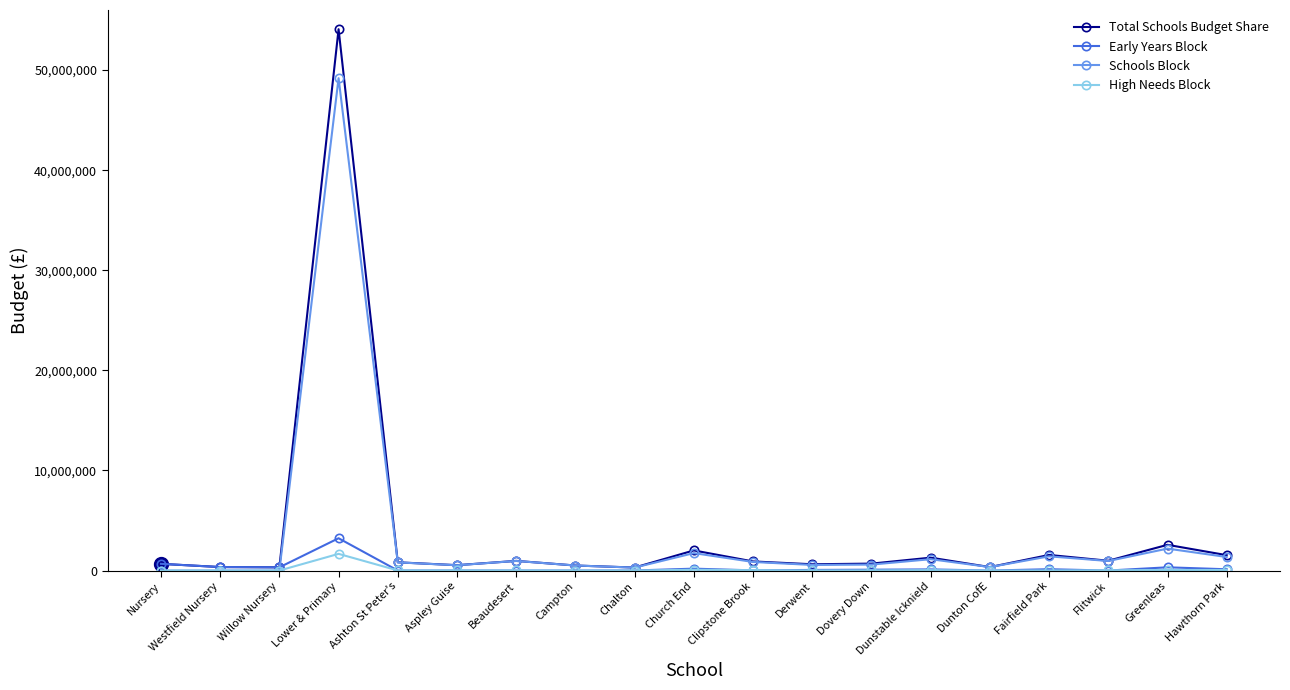

True or false: Schools Block has more than 2 interior local peaks.

True